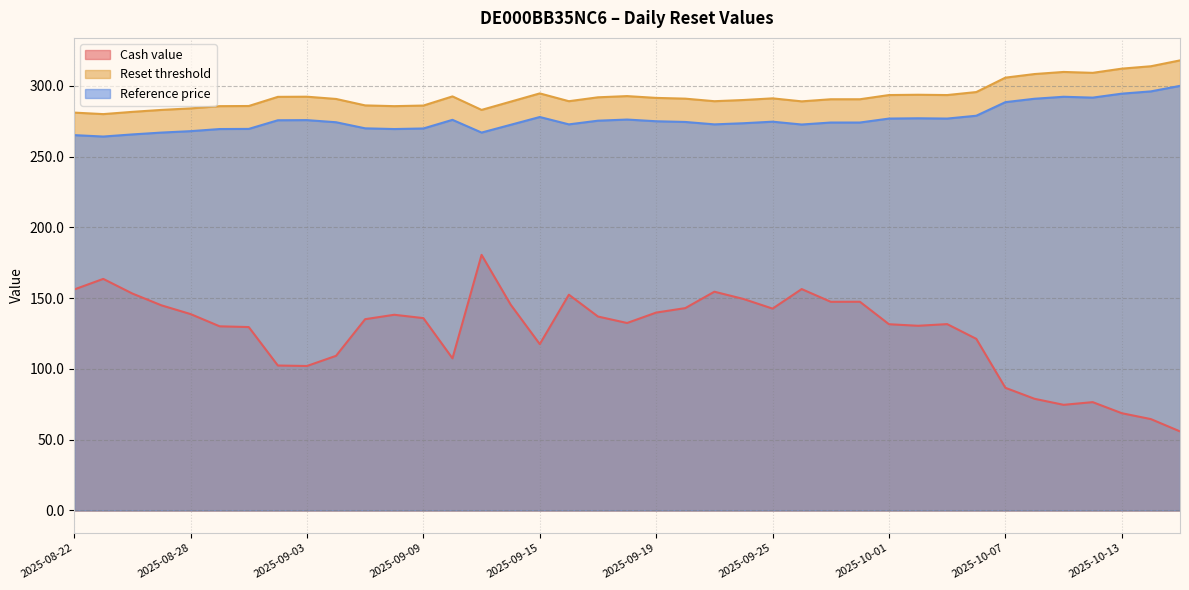

What is the sum of the Reset threshold values at 2025-09-25 and 2025-09-19?

582.7